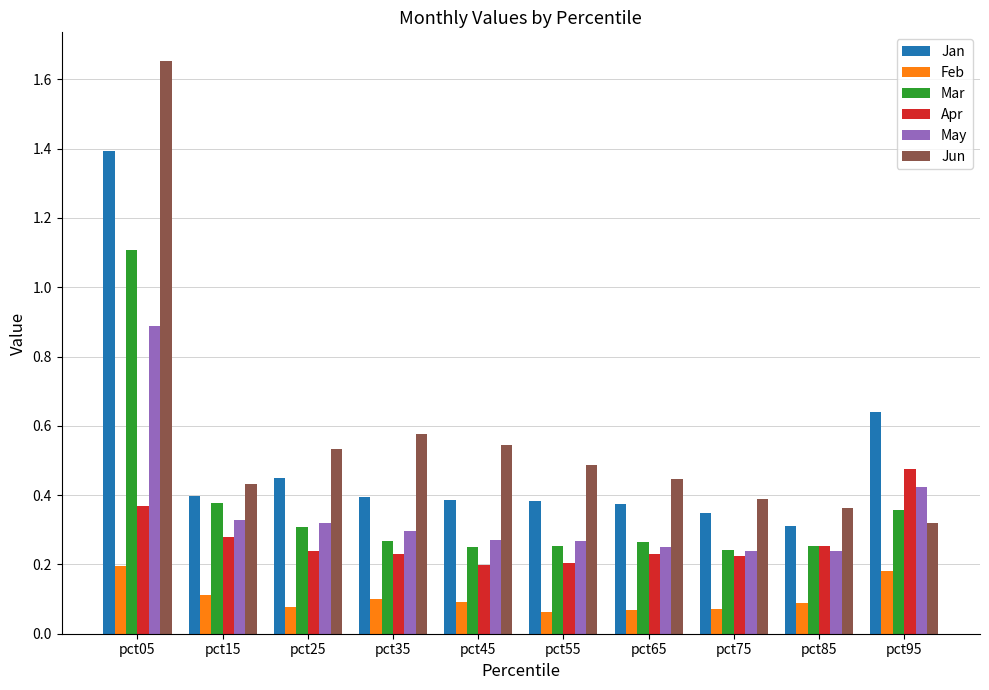

What is the maximum value for May?

0.9